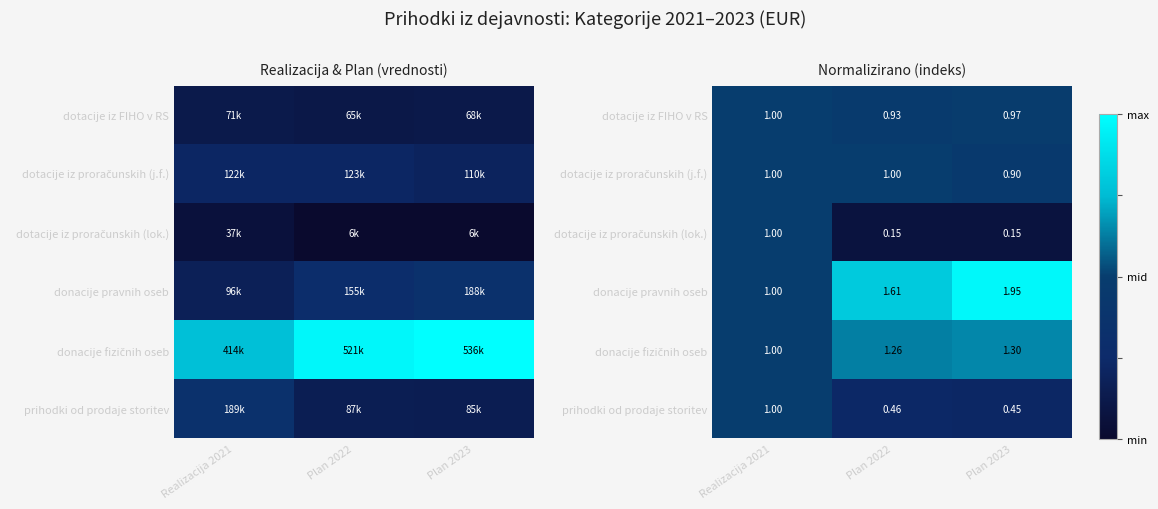

Where is dotacije iz FIHO v RS nearest to the value 0?

Plan 2022